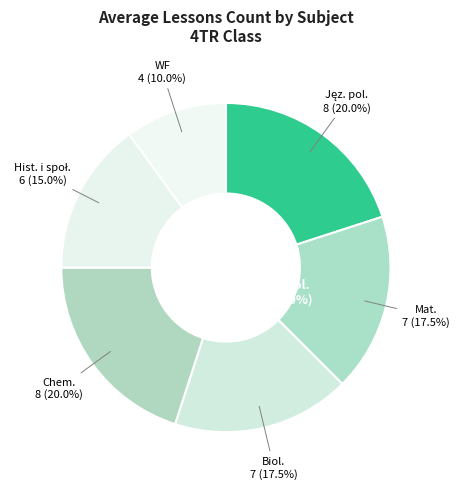

Does Mat. account for over 50% of the chart?

No